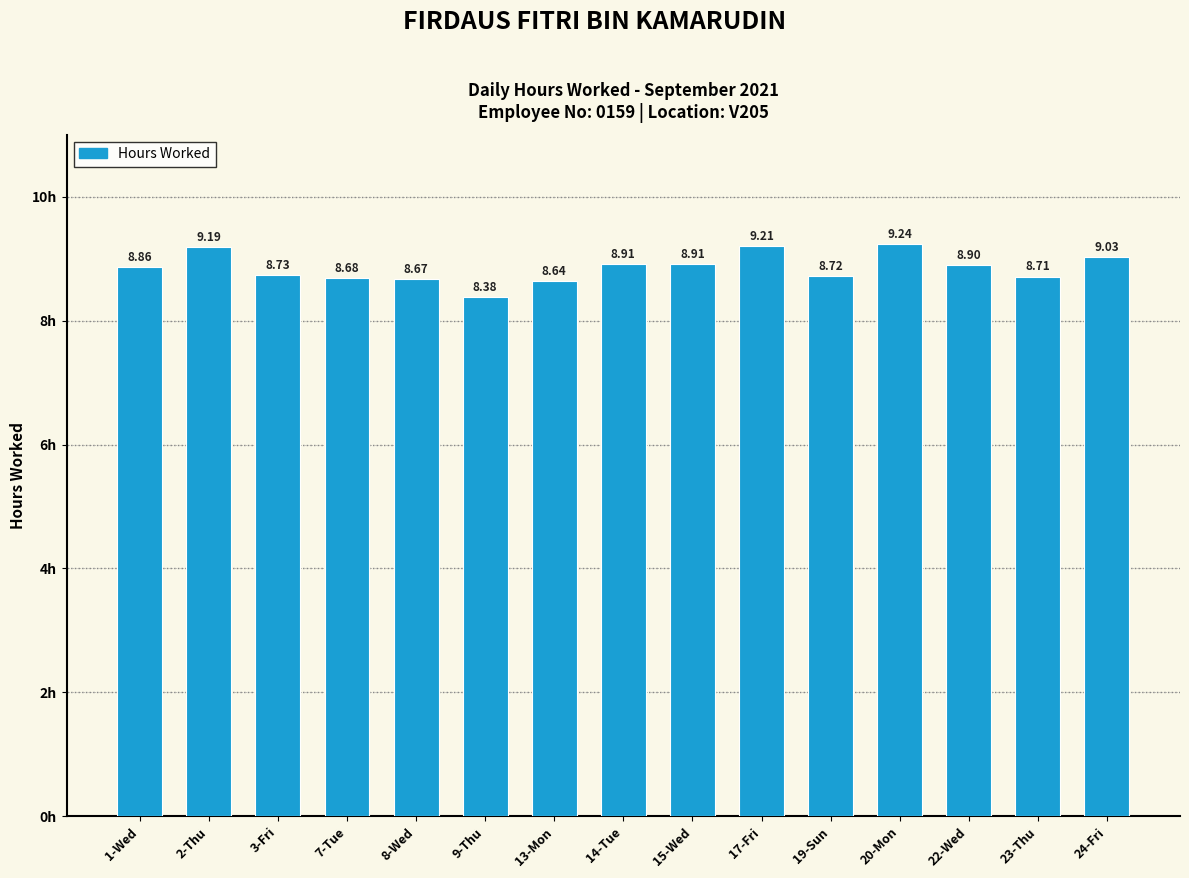

Which has a higher value, 22-Wed or 13-Mon?

22-Wed